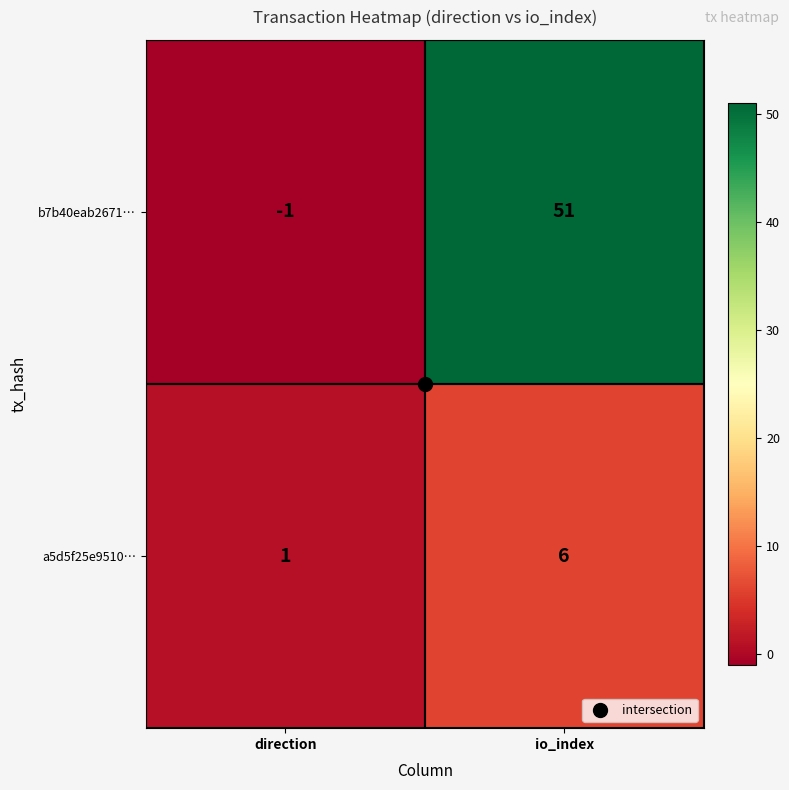

Rank the series at io_index from lowest to highest value.

a5d5f25e9510…, b7b40eab2671…